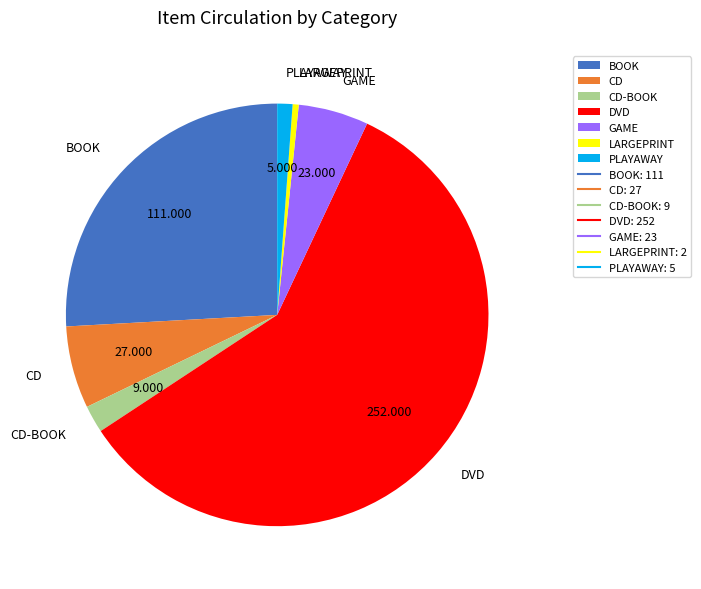

The CD-BOOK slice represents 16% of the pie. True or false?

False